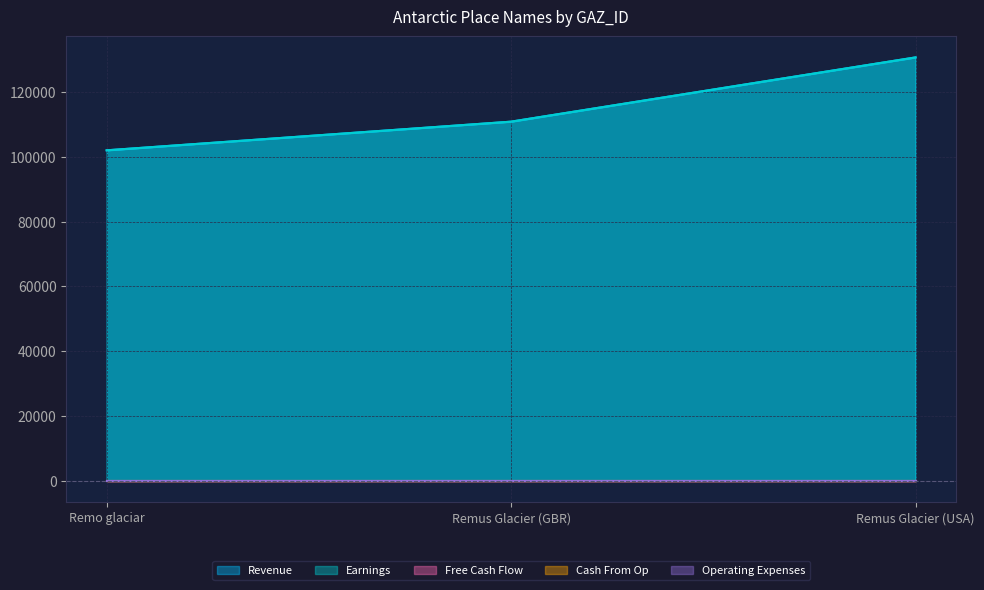

Count the number of data series in this chart.

5